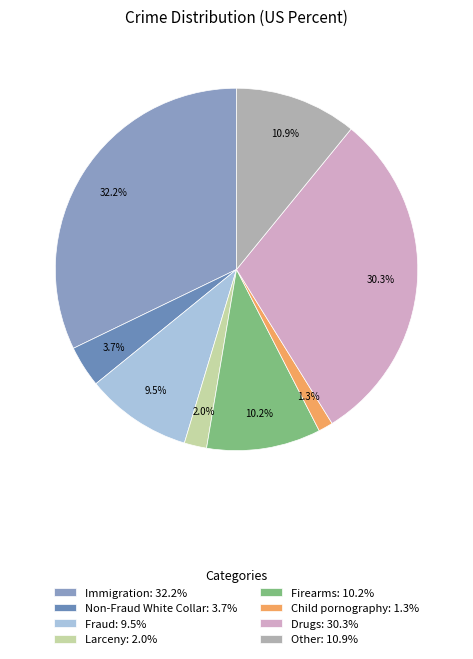

To the nearest percent, what is the difference between the Fraud and Larceny slice percentages?

7%